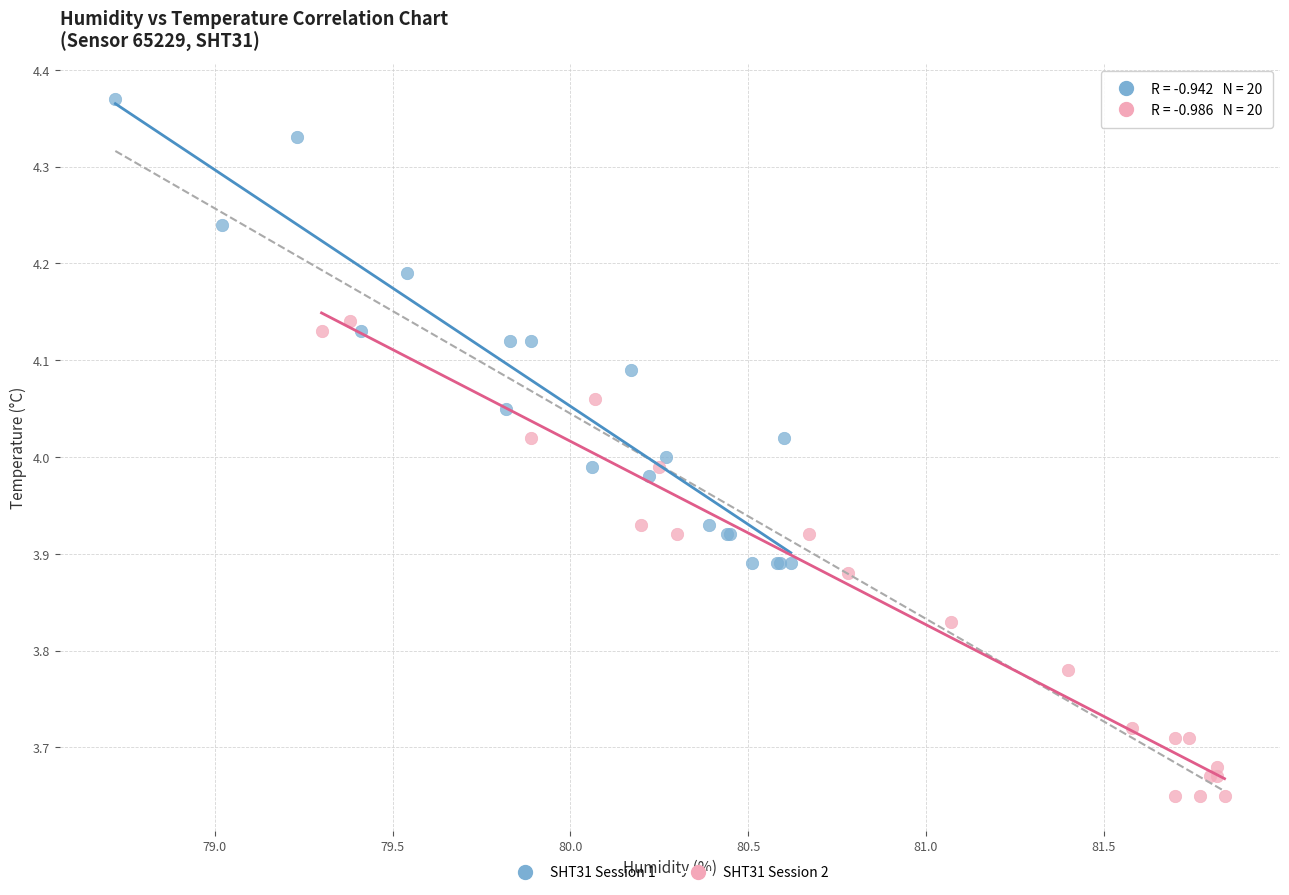

Which series contains the lowest Y value?

SHT31 Session 2